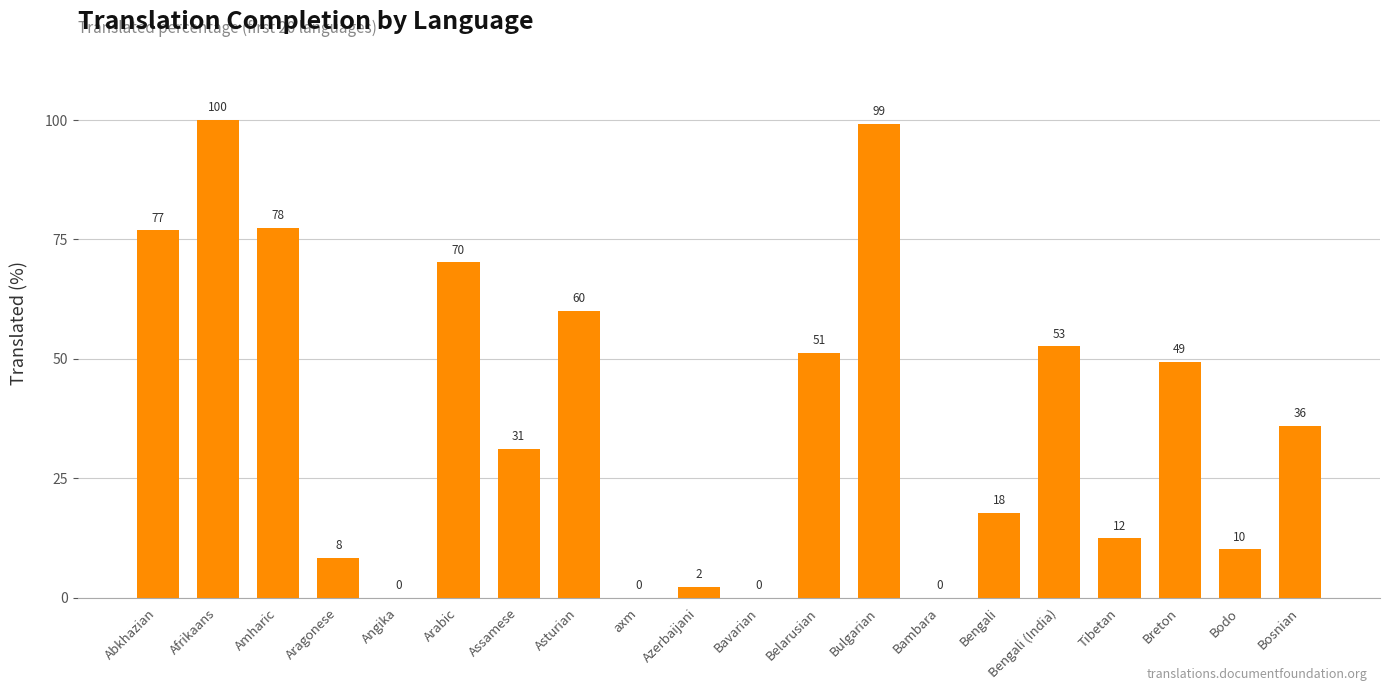

At which label does the data first exceed 35?

Abkhazian